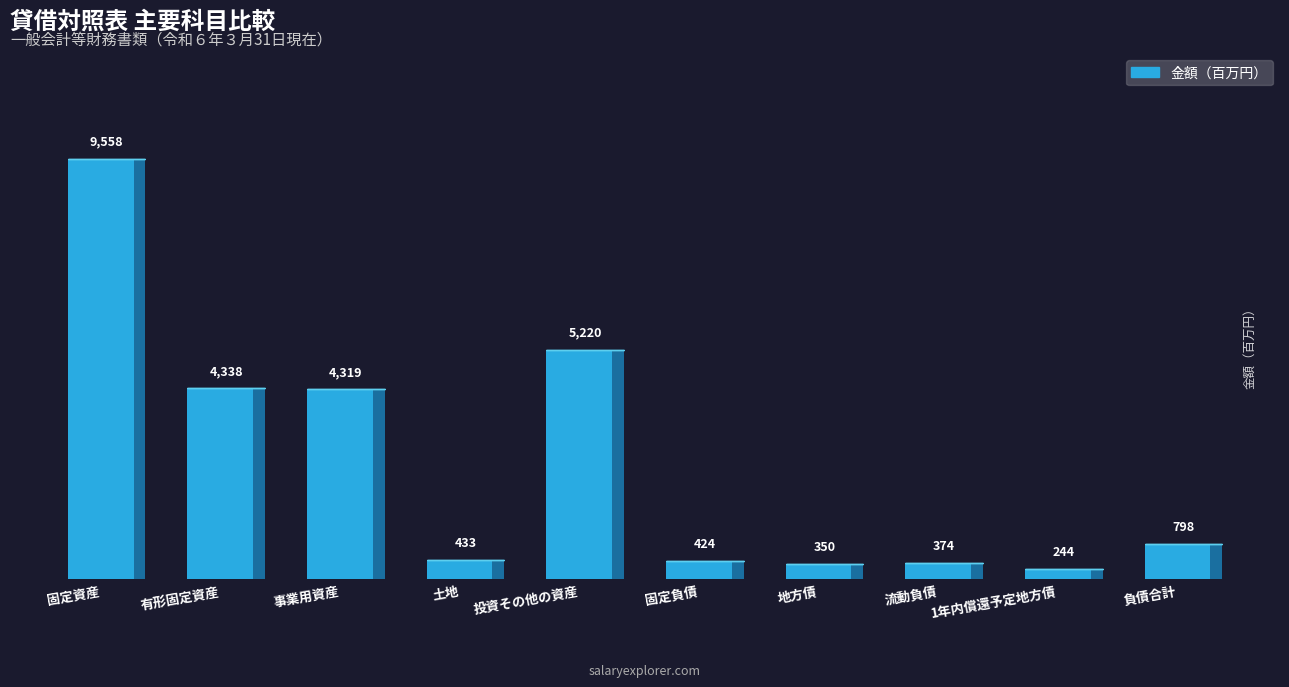

What is the change in value from 流動負債 to 1年内償還予定地方債?

-130